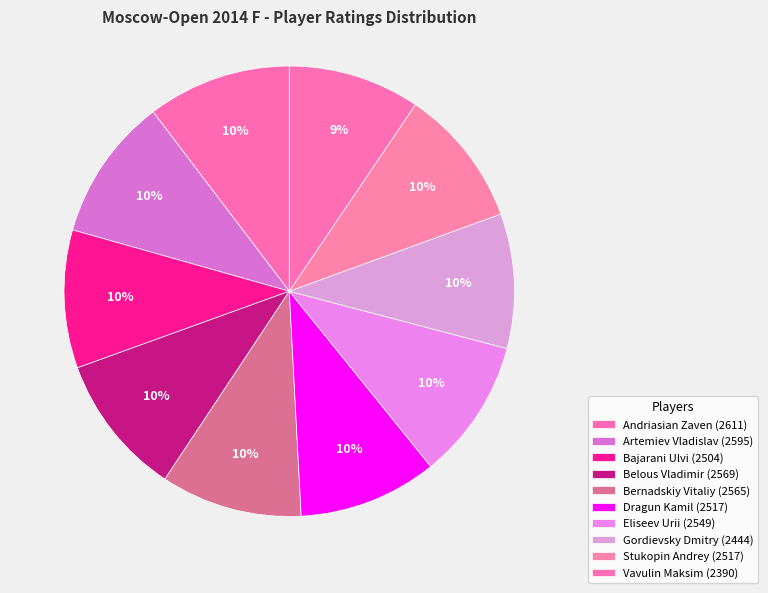

Count the number of slices in the pie.

10